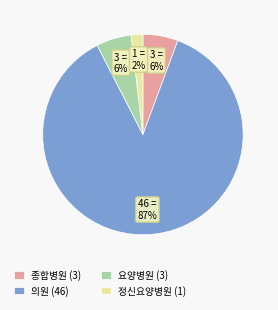

Which category accounts for the majority?

의원